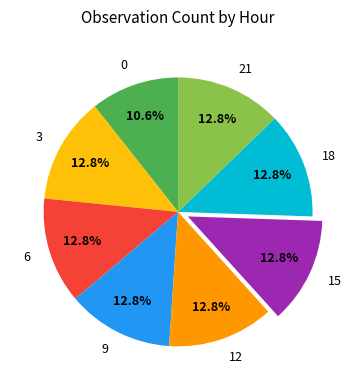

Is 12 the majority of the pie?

No